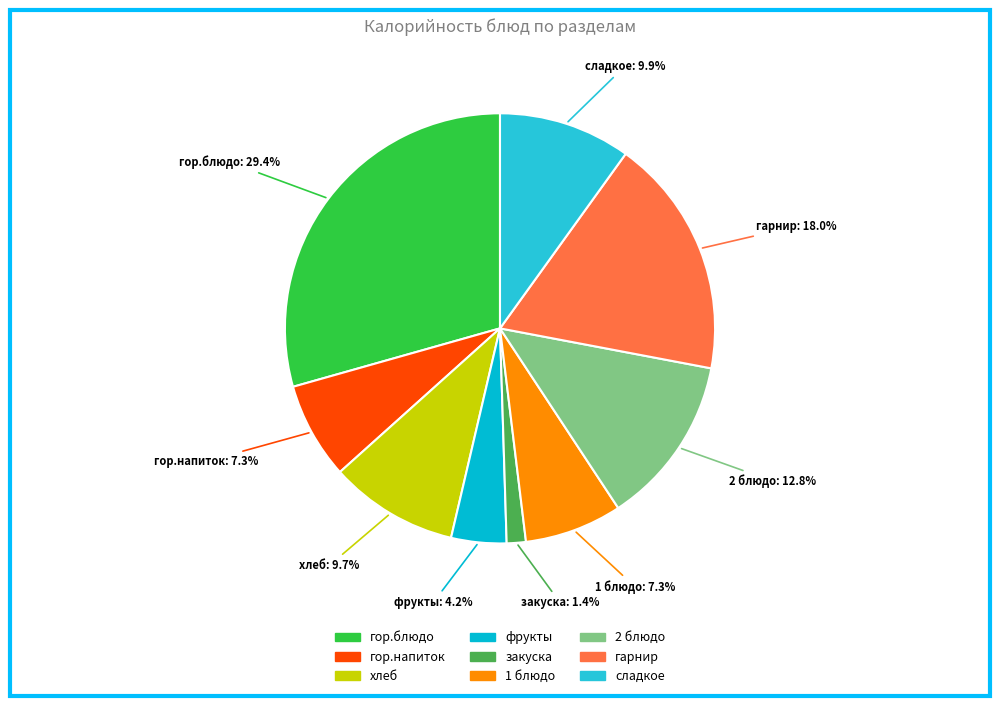

To the nearest percent, what is the difference between the фрукты and хлеб slice percentages?

6%